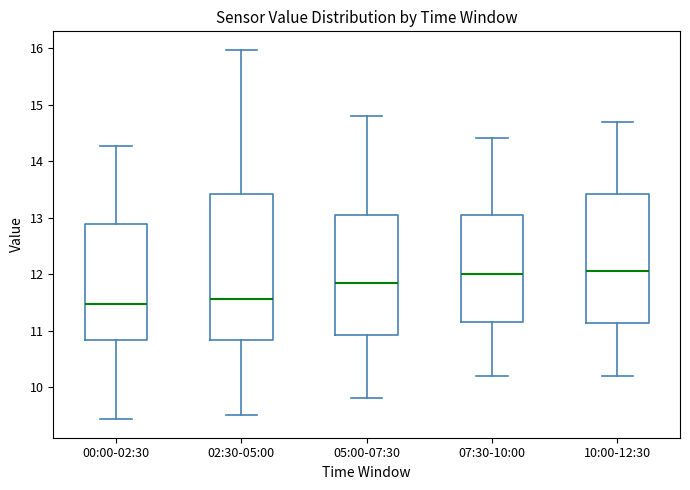

Reading left to right, transcribe this box plot: for each box, give where its median line is, the range the box spans, and where its two whiskers end, as read against the y-axis. The values are not printed on the chart, so give them approximately, as read against the axis.

00:00-02:30: median 11.5, box 10.8 to 12.9, whiskers 9.4 to 14.3
02:30-05:00: median 11.6, box 10.8 to 13.4, whiskers 9.5 to 16.0
05:00-07:30: median 11.9, box 10.9 to 13.1, whiskers 9.8 to 14.8
07:30-10:00: median 12.0, box 11.2 to 13.1, whiskers 10.2 to 14.4
10:00-12:30: median 12.1, box 11.1 to 13.4, whiskers 10.2 to 14.7